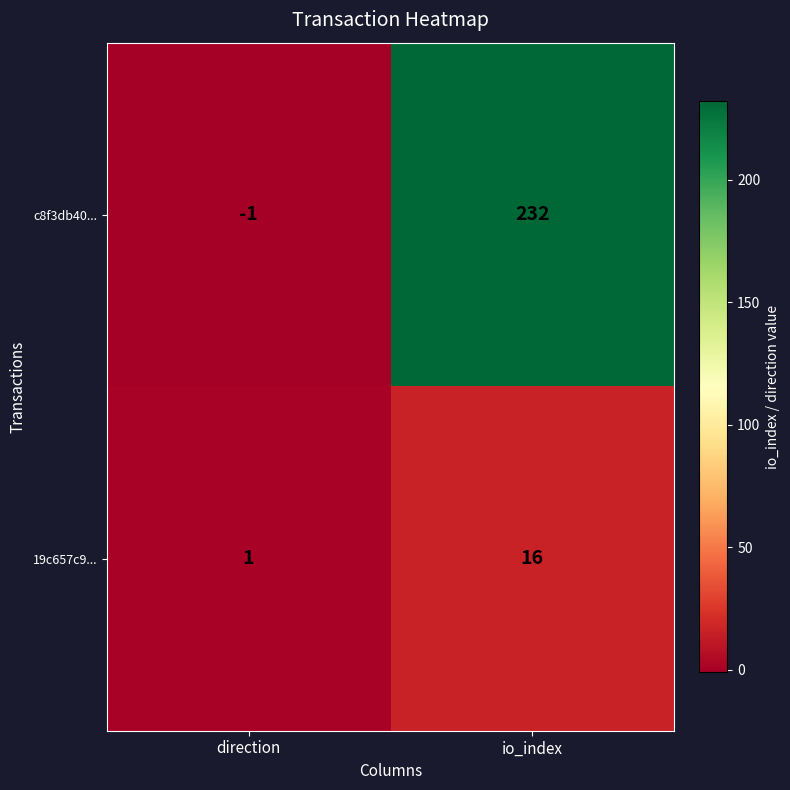

What is the difference between the highest and lowest values at io_index?

216